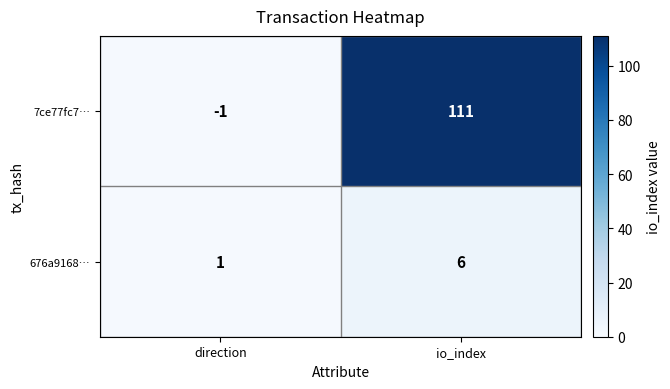

The 7ce77fc7… series shows -1 at direction. True or false?

True